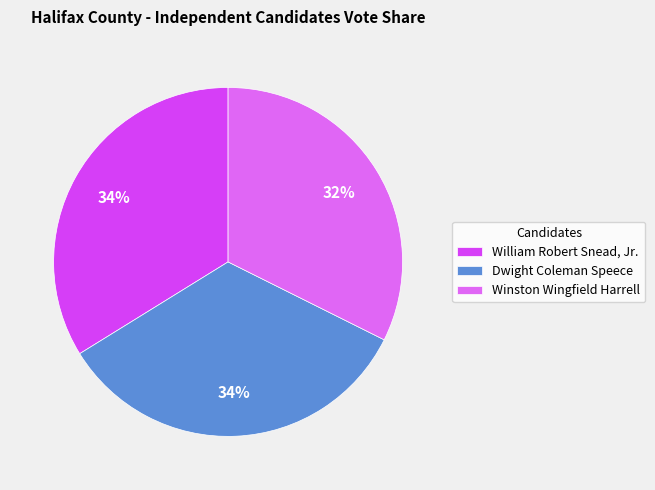

To the nearest percent, what percentage of the pie is Dwight Coleman Speece?

34%